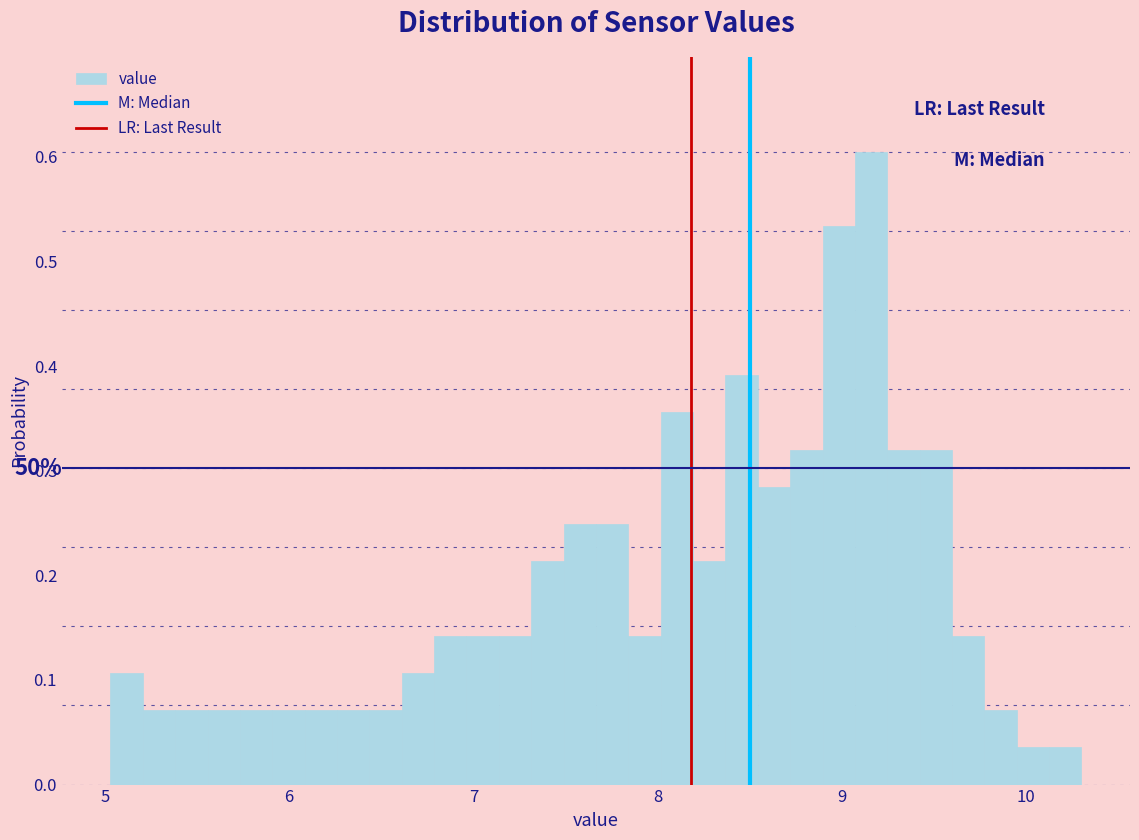

Read against the x-axis, roughly where is the centre of the tallest bar?

9.2